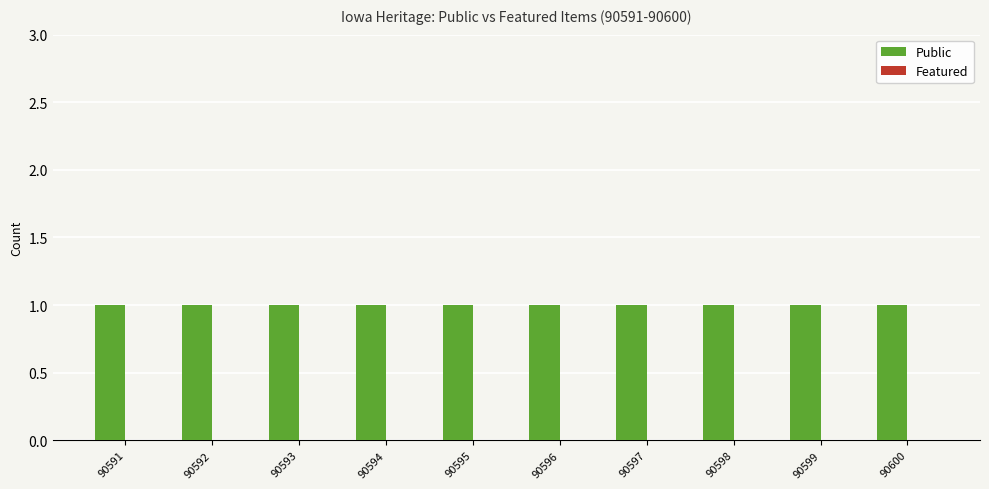

Which category has the highest value in the Public series?

90591